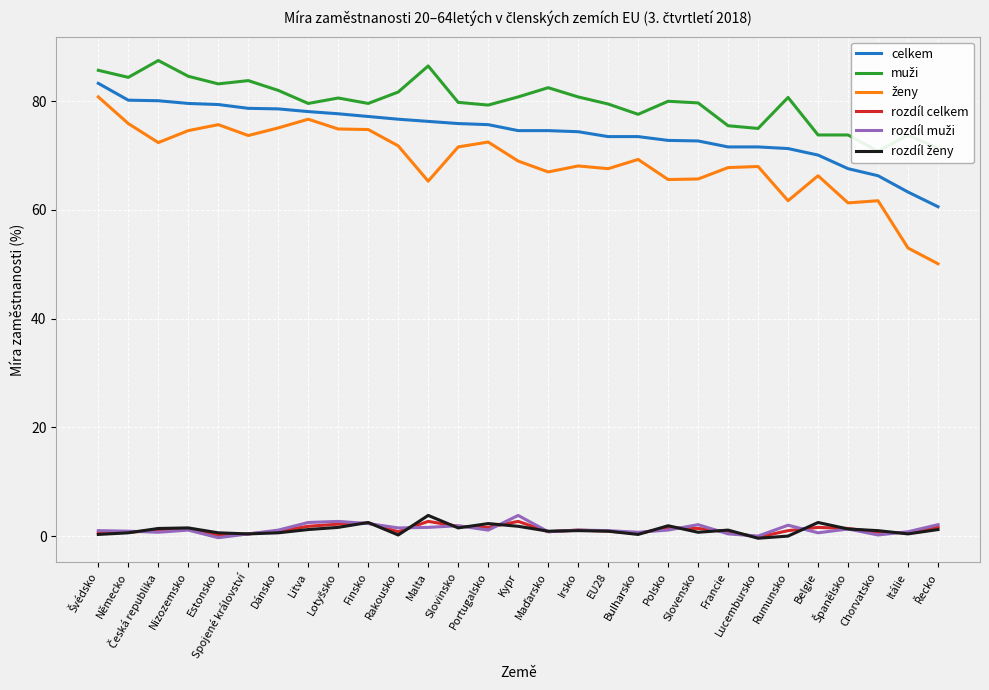

What are all the series names shown in the legend?

celkem, muži, ženy, rozdíl celkem, rozdíl muži, rozdíl ženy